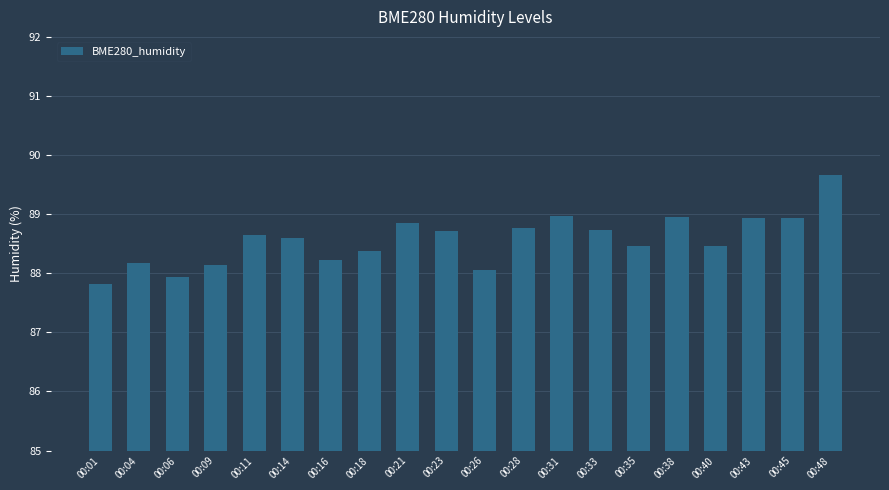

What is the sum of all values?

1771.4